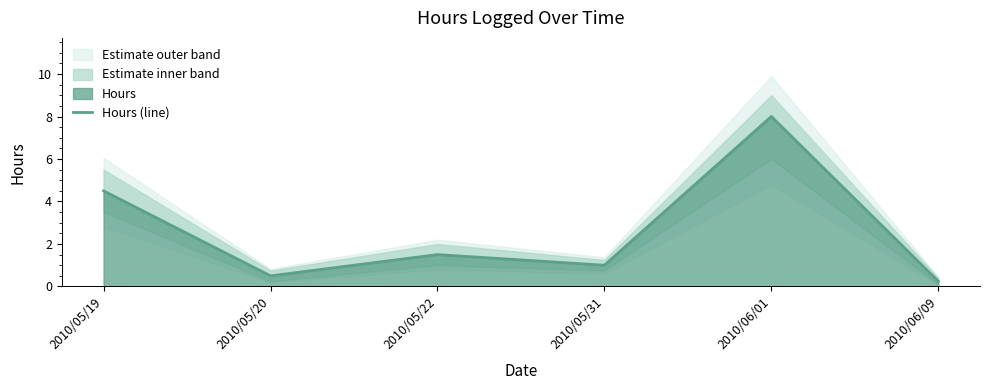

Between 2010/05/19 and 2010/06/09, which is larger?

2010/05/19